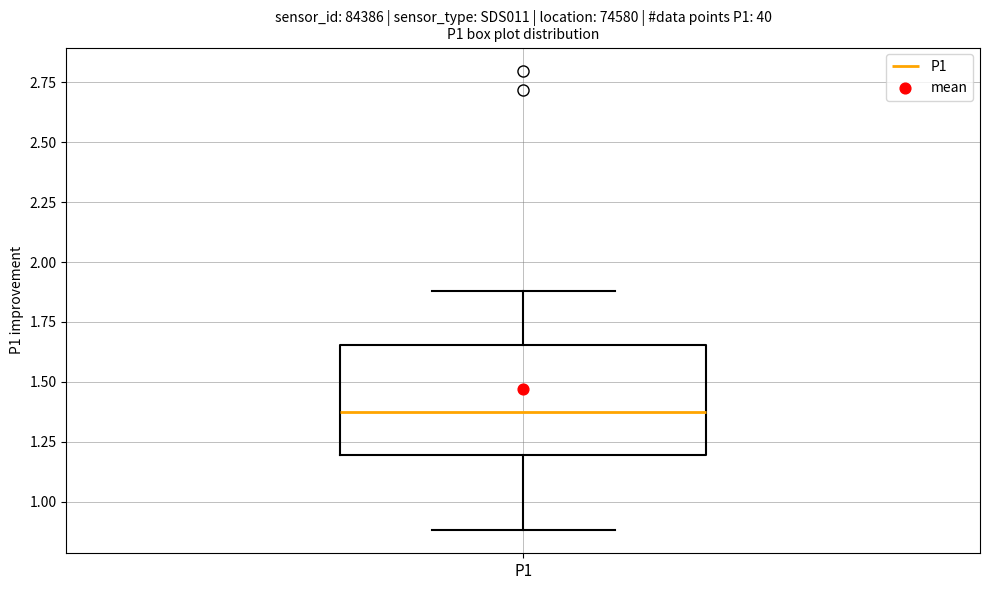

Where is the upper edge of the box for P1 on the y-axis? The values are not printed on the chart, so give them approximately, as read against the axis.

1.65